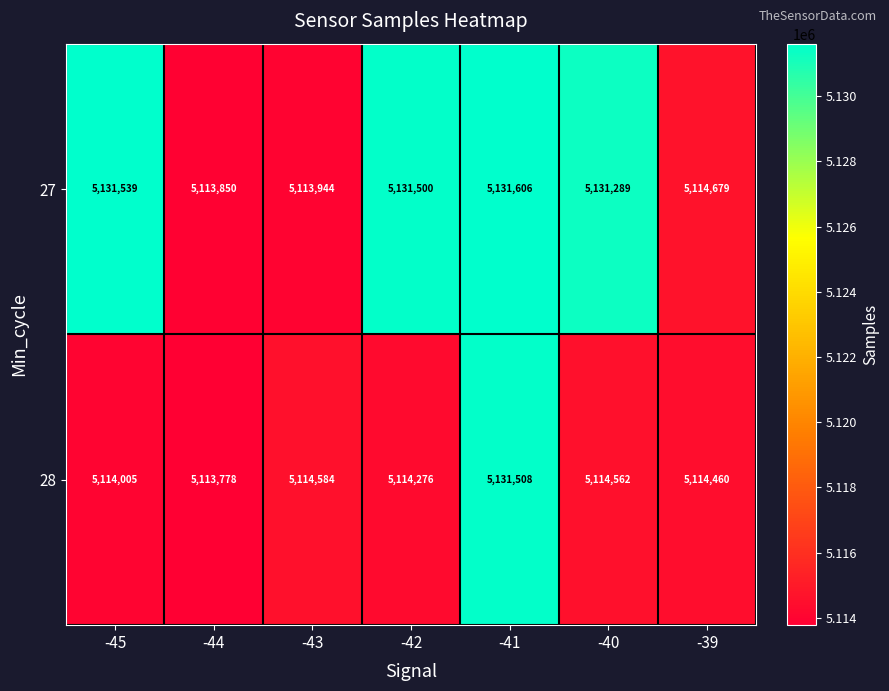

Which category has the lowest value across all series?

-44